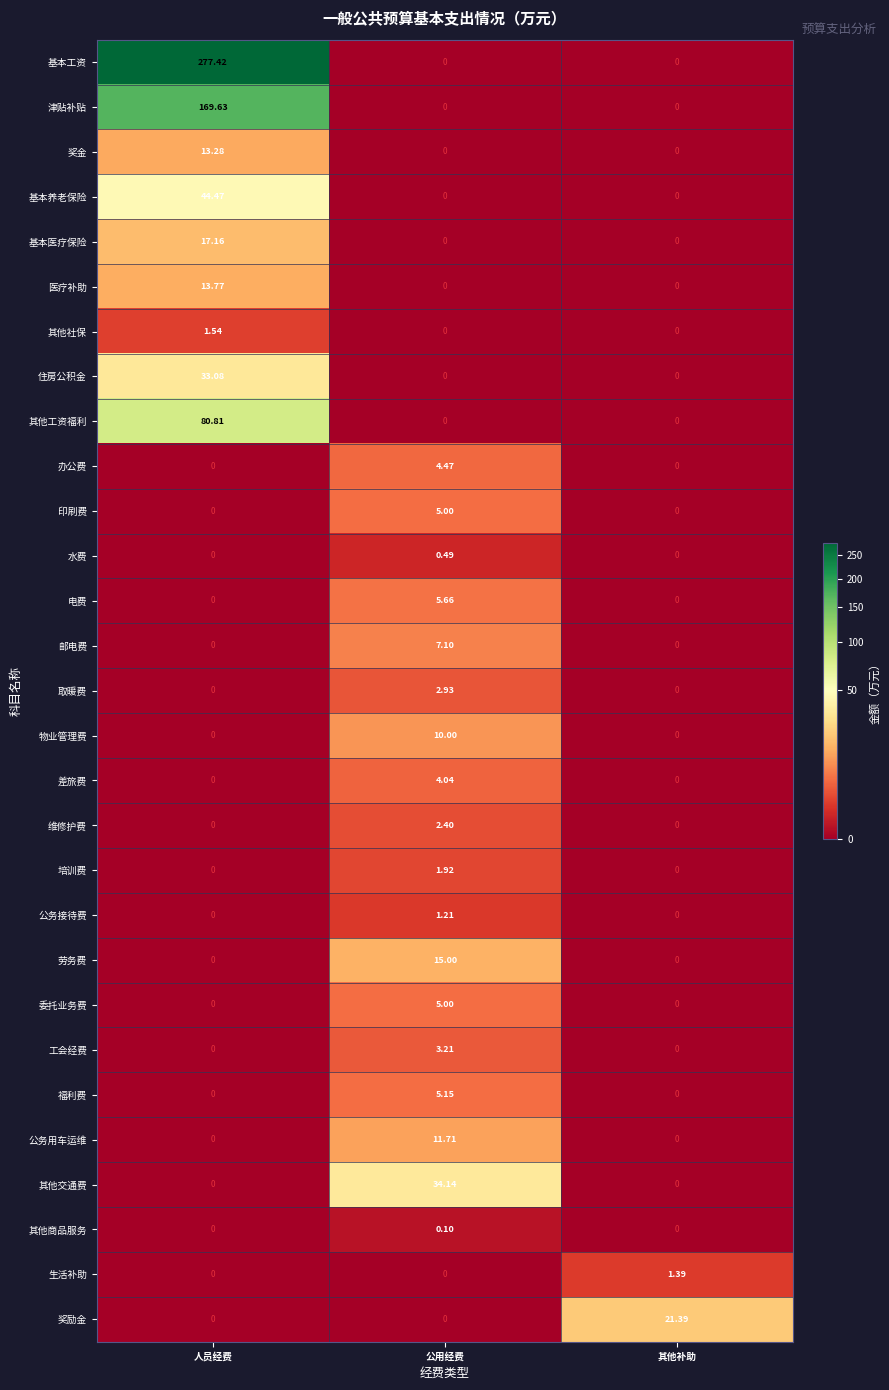

What is the difference between the highest and lowest values at 其他补助?

21.4